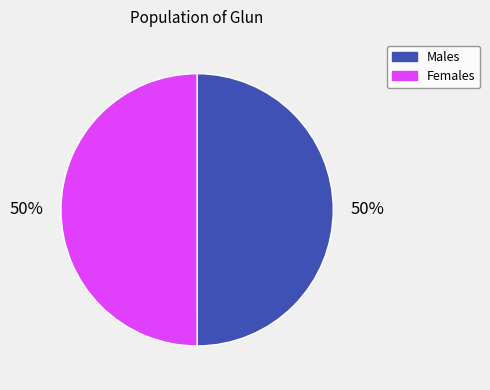

To the nearest percent, what is the average slice percentage?

50%